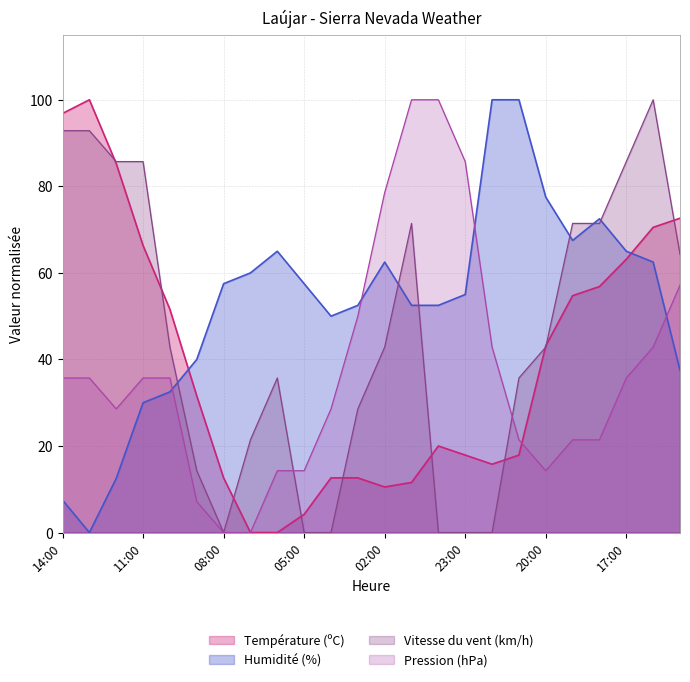

After their last crossing, which series has the higher values: Température (ºC) or Humidité (%)?

Température (ºC)